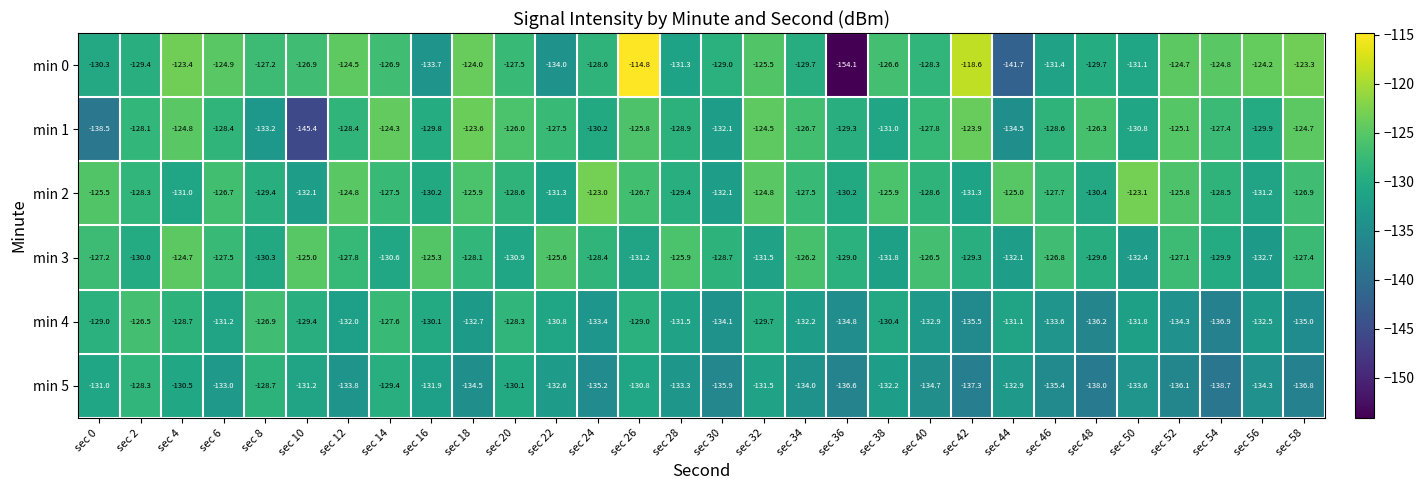

Rank the categories by min 5 value from lowest to highest.

sec 54, sec 48, sec 42, sec 58, sec 36, sec 52, sec 30, sec 46, sec 24, sec 40, sec 18, sec 56, sec 34, sec 12, sec 50, sec 28, sec 6, sec 44, sec 22, sec 38, sec 16, sec 32, sec 10, sec 0, sec 26, sec 4, sec 20, sec 14, sec 8, sec 2